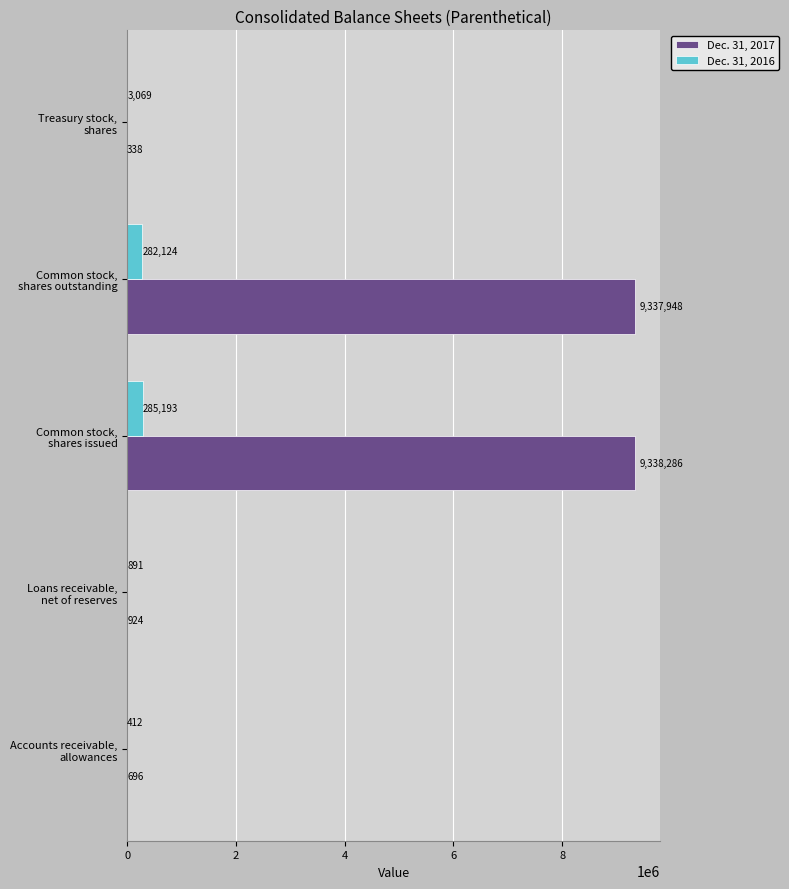

Which series has the largest total across all categories?

Dec. 31, 2017